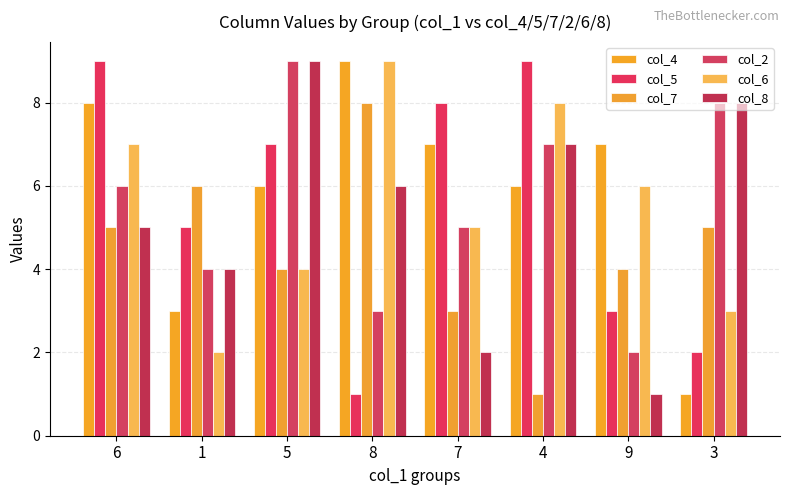

Reading left to right, extract all data points from this chart.

col_4: 8	3	6	9	7	6	7	1
col_5: 9	5	7	1	8	9	3	2
col_7: 5	6	4	8	3	1	4	5
col_2: 6	4	9	3	5	7	2	8
col_6: 7	2	4	9	5	8	6	3
col_8: 5	4	9	6	2	7	1	8